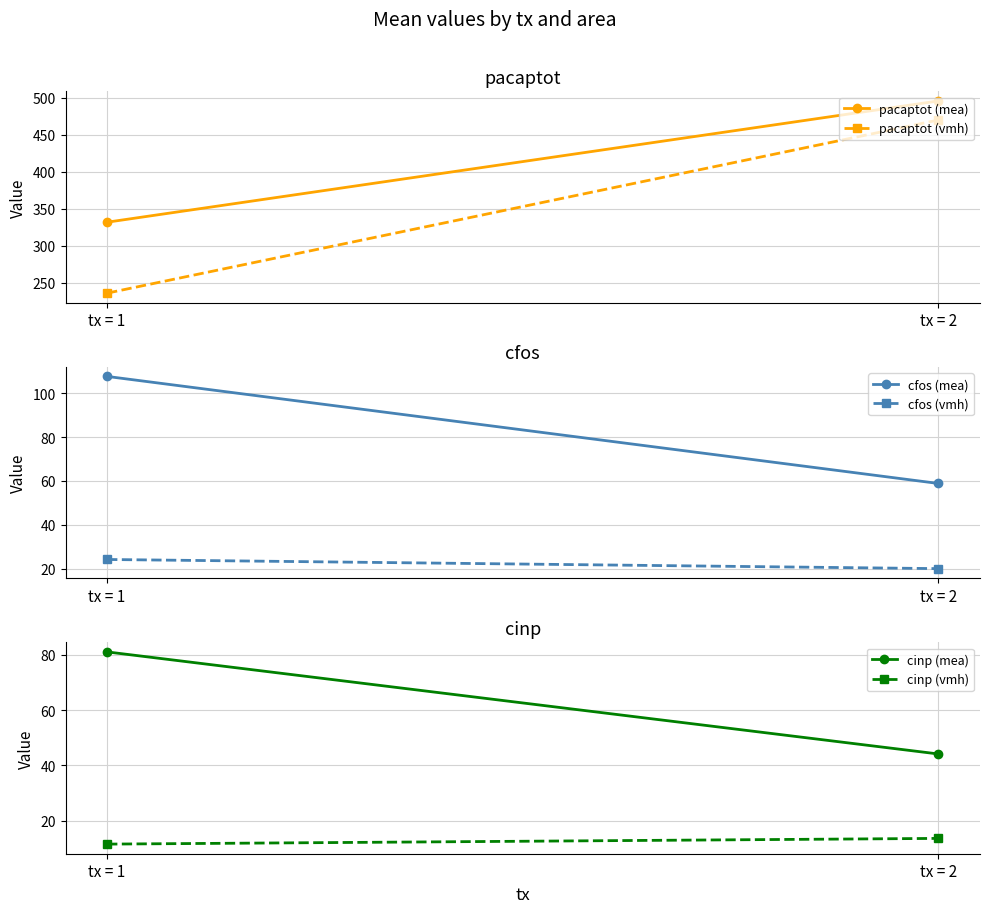

What is the difference between the pacaptot (mea) values at tx = 2 and tx = 1?

163.9